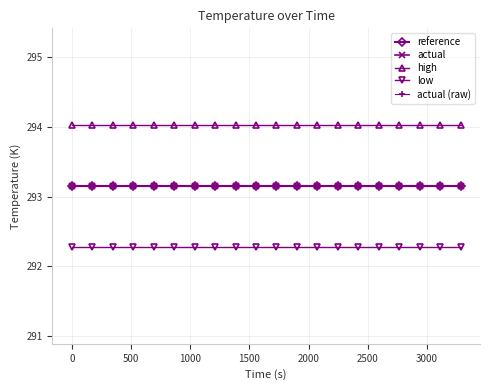

At how many categories does at least one series exceed 293?

20